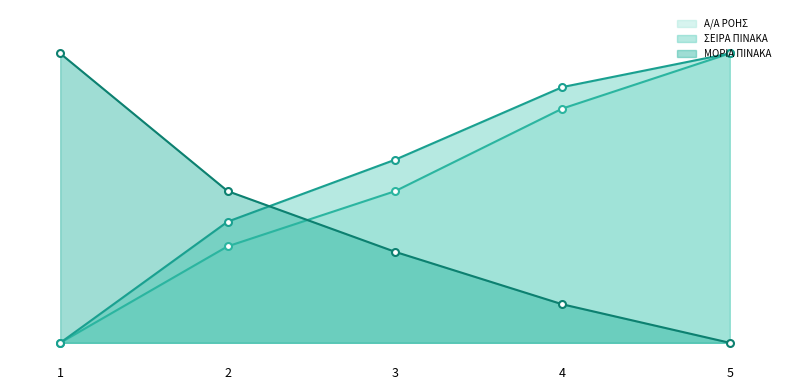

At which label is ΜΟΡΙΑ ΠΙΝΑΚΑ closest to 0?

5